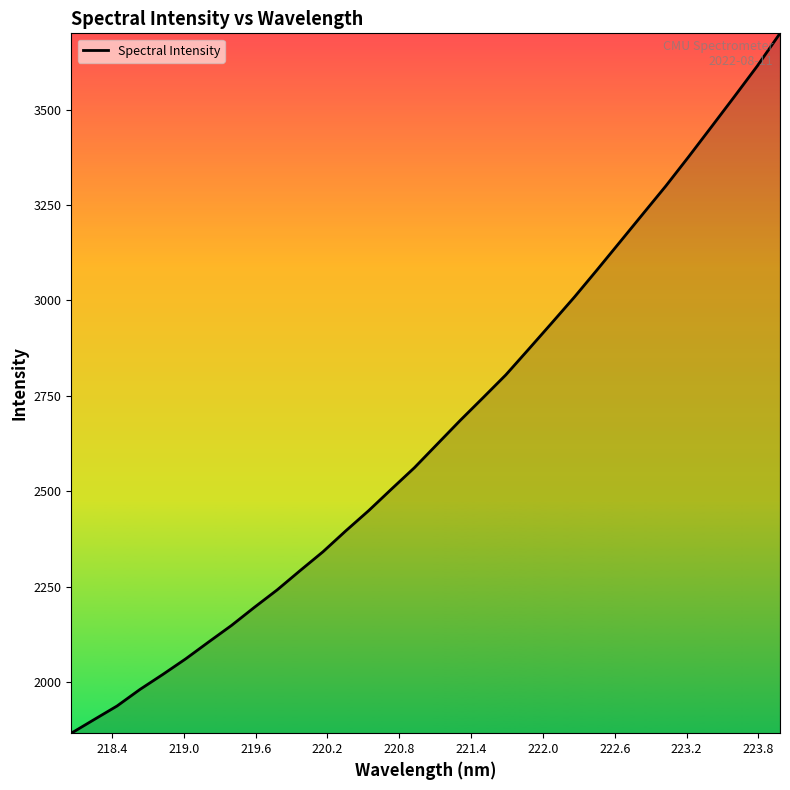

How many categories are shown in the chart?

32